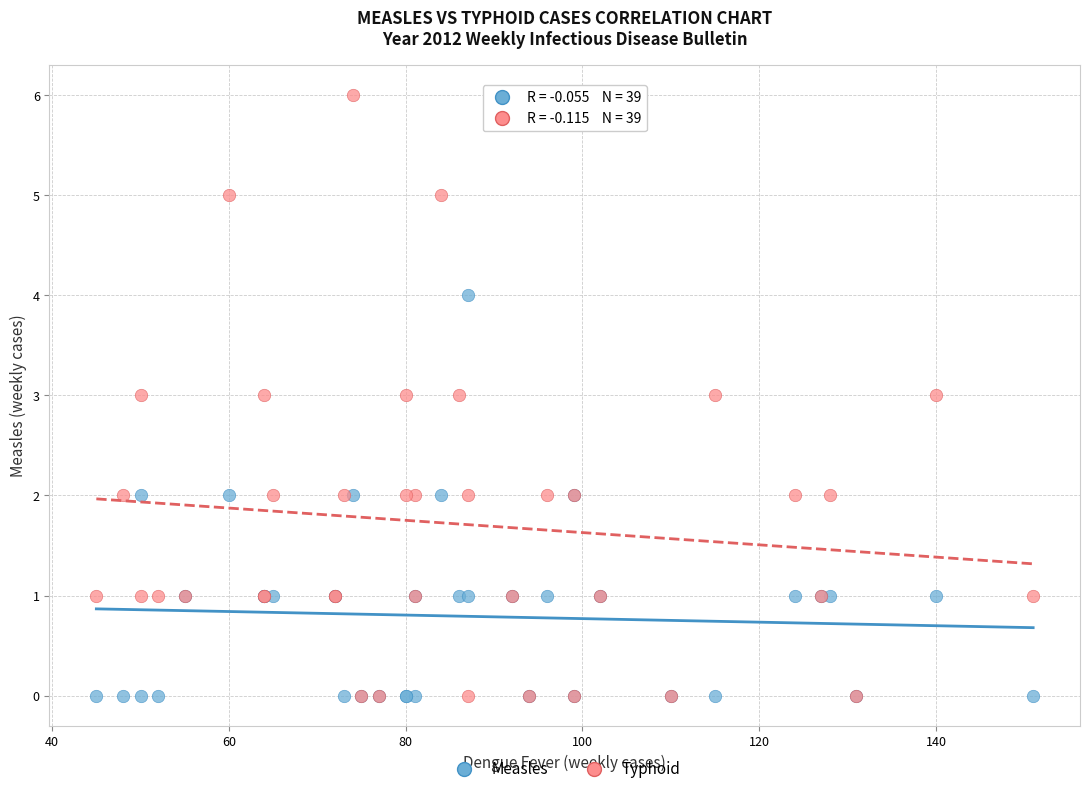

Which series reaches the maximum Y coordinate?

Typhoid